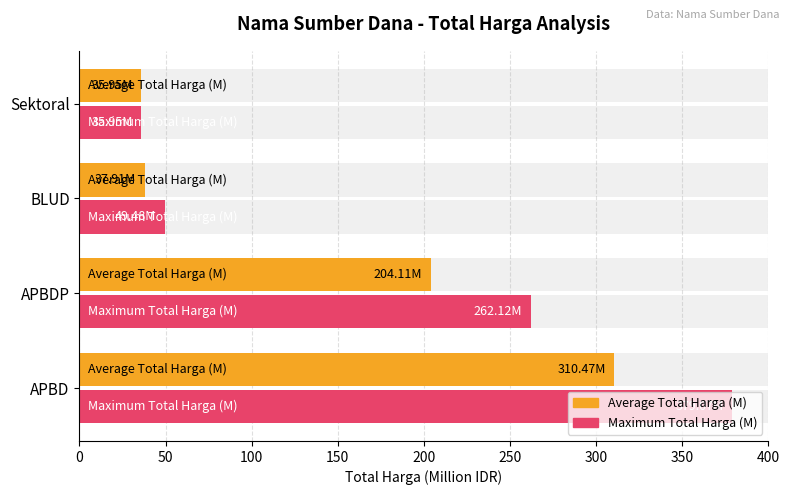

At how many categories does at least one series exceed 226?

2